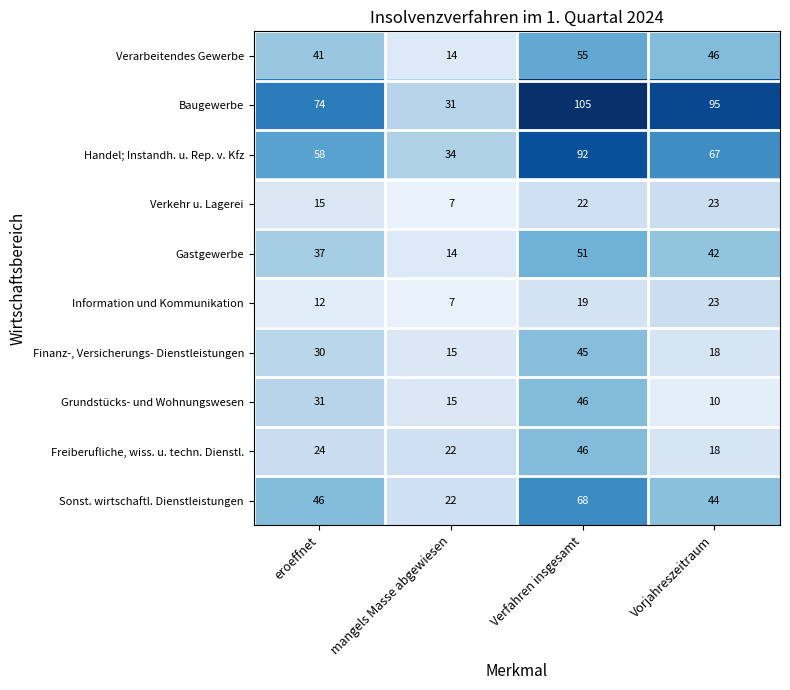

What is the maximum value shown in the chart?

105